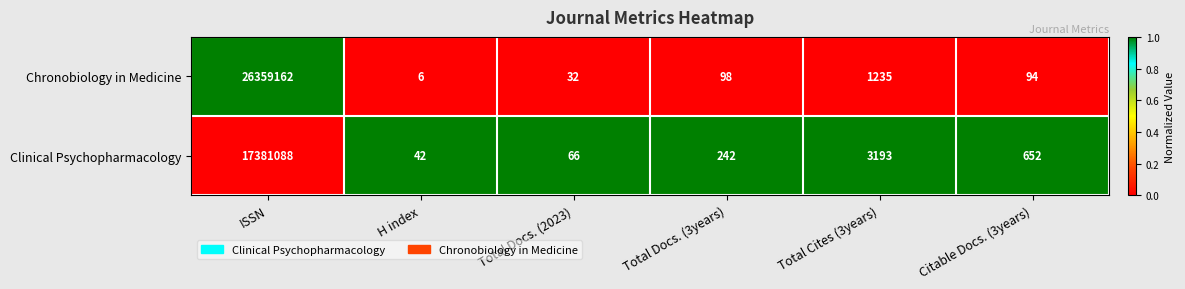

List the series in order of their peak value, lowest first.

Clinical Psychopharmacology, Chronobiology in Medicine